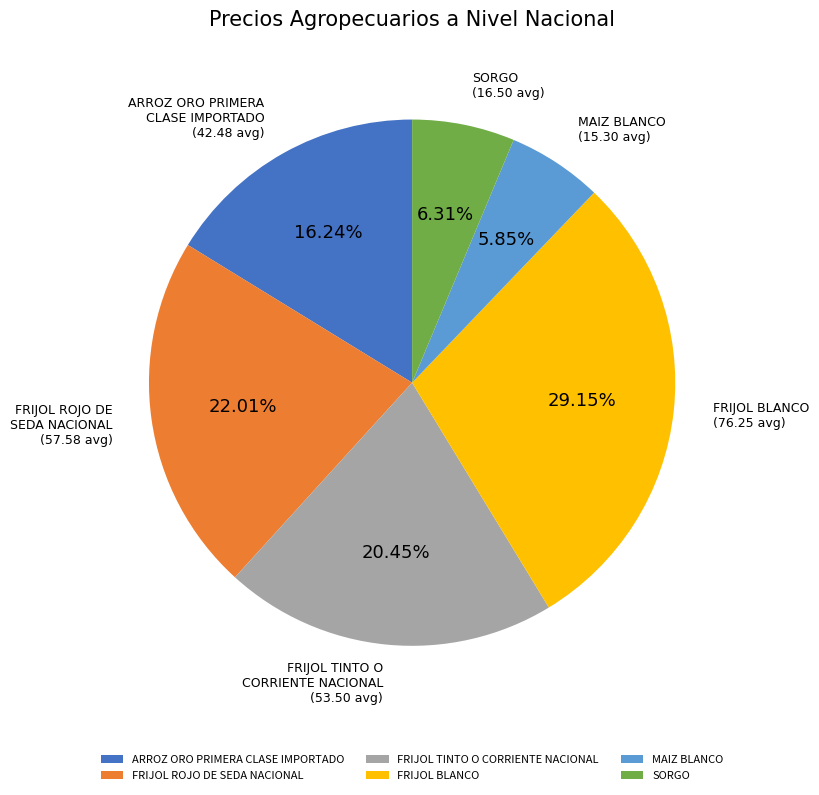

Combined, do ARROZ ORO PRIMERA CLASE IMPORTADO and FRIJOL ROJO DE SEDA NACIONAL account for over 50%?

No